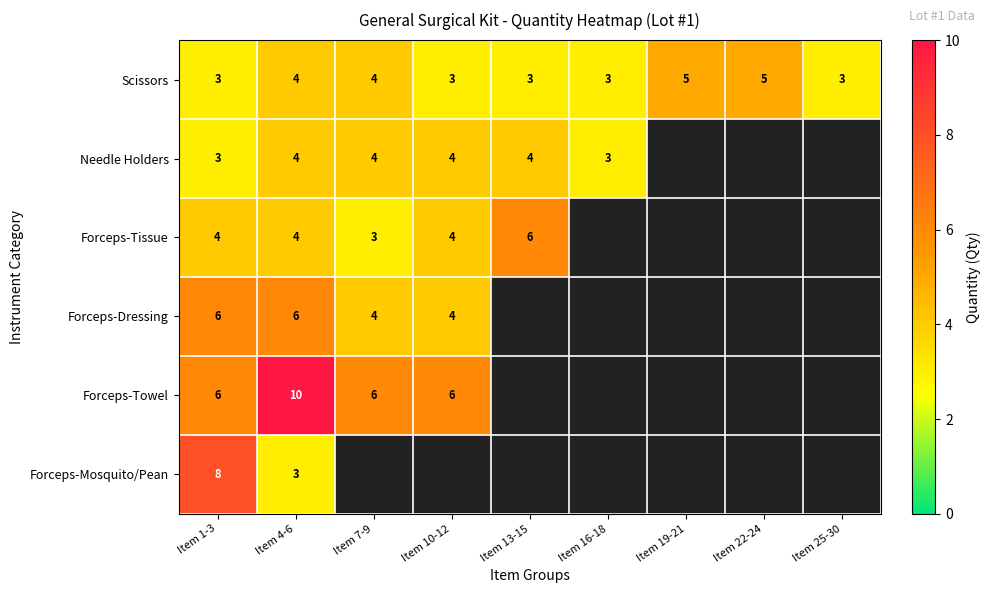

Which category has the highest value across all series?

Item 4-6